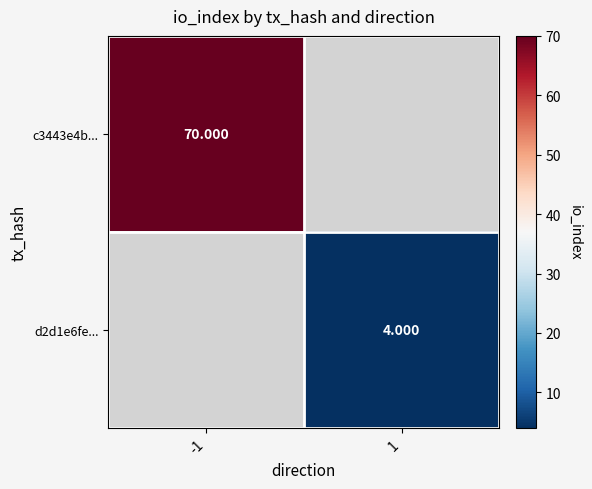

What is the maximum value shown in the chart?

70.0